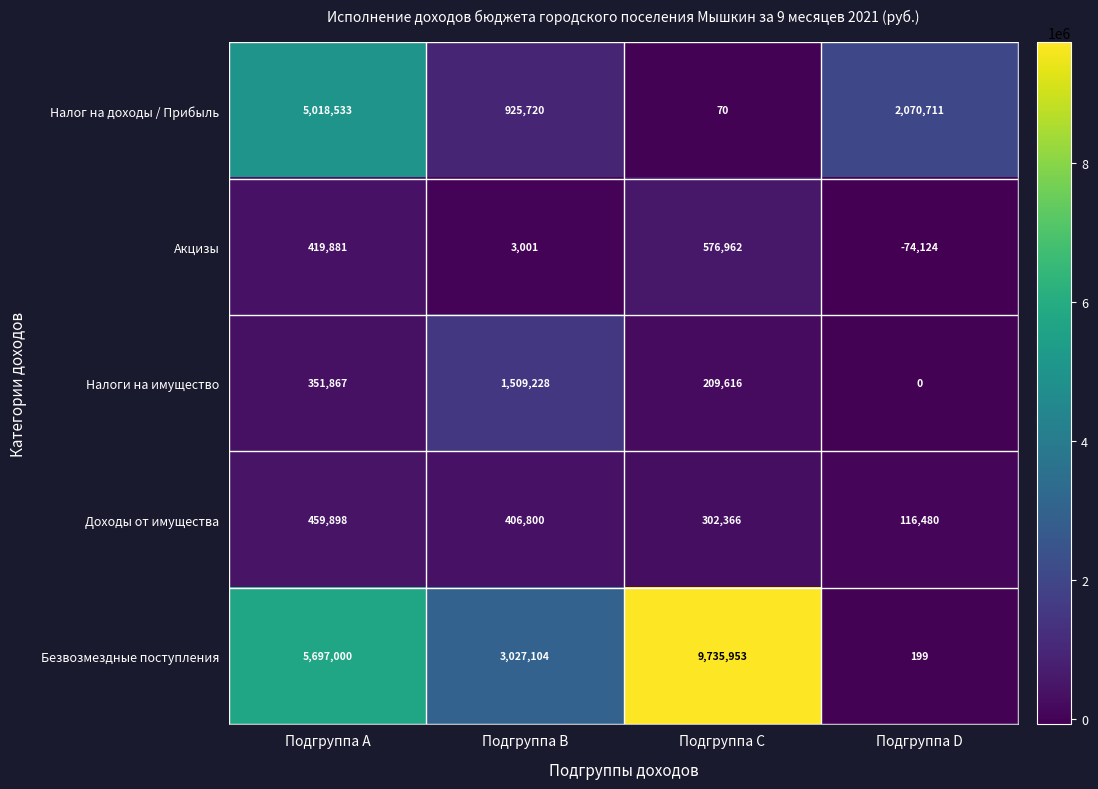

Count the Доходы от имущества values in the range 302366 to 459898.

3